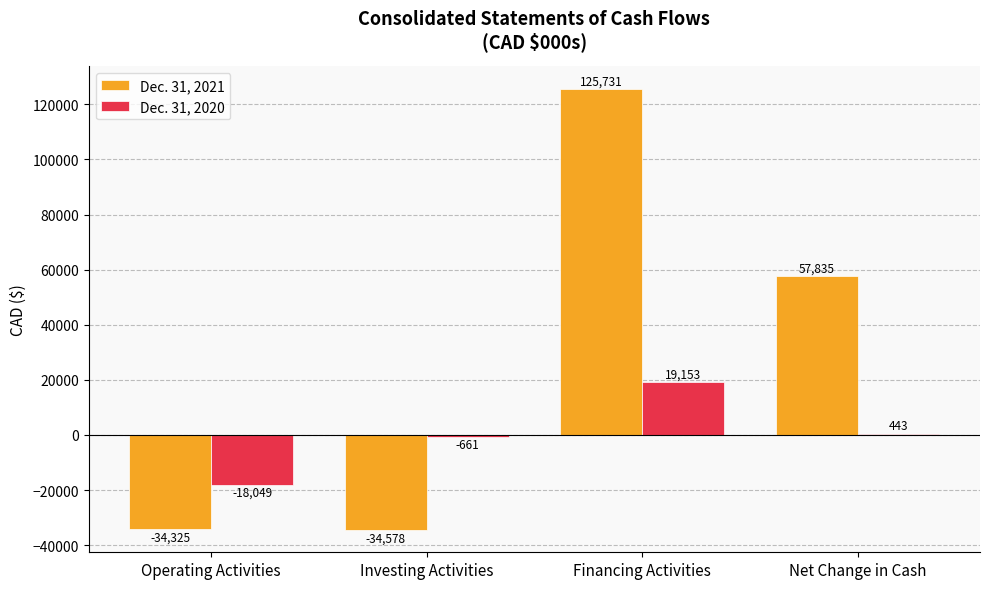

Between Financing Activities and Net Change in Cash, which series saw the biggest shift?

Dec. 31, 2021